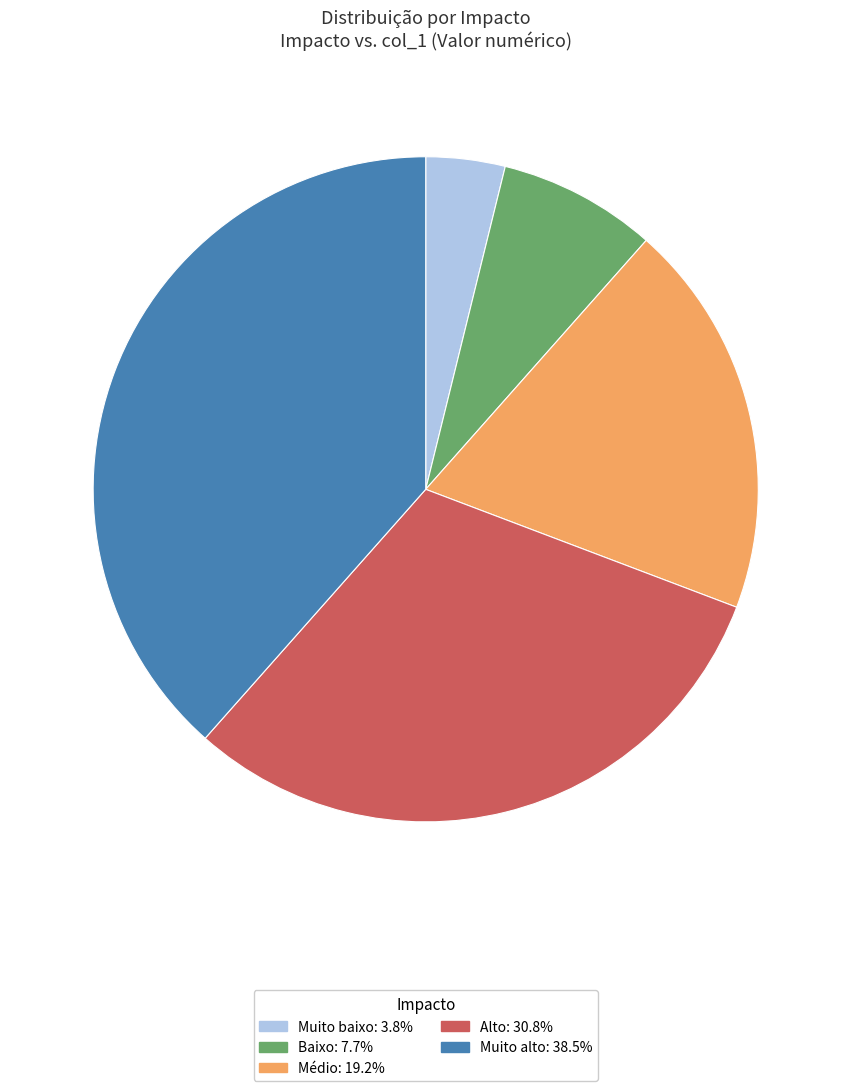

Do Baixo and Muito baixo together represent more than half of the pie?

No